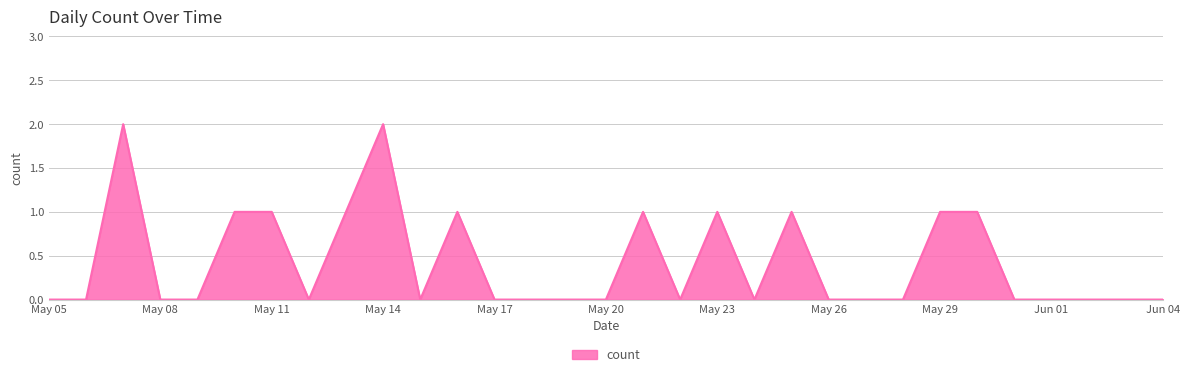

Does the chart display data point markers on the line(s)?

No